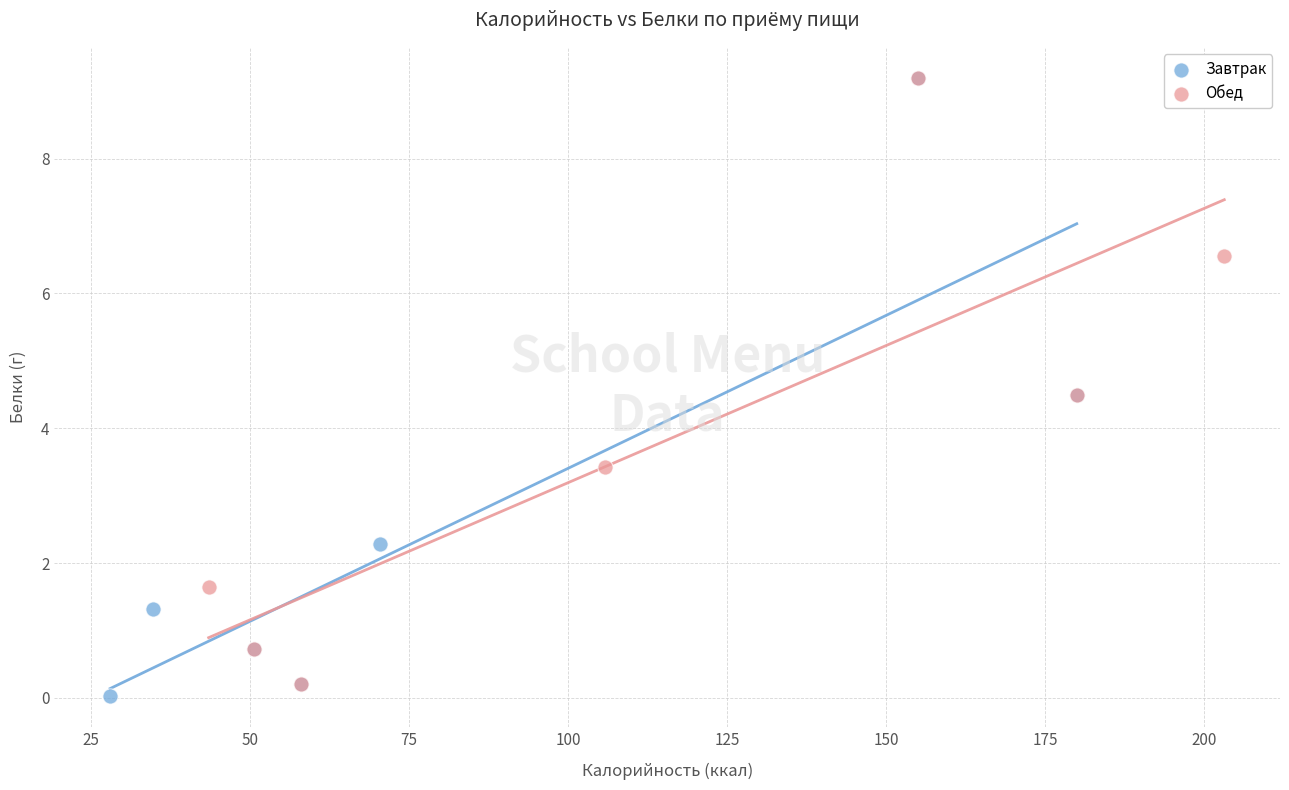

What are all the series names shown in the legend?

Завтрак, Обед